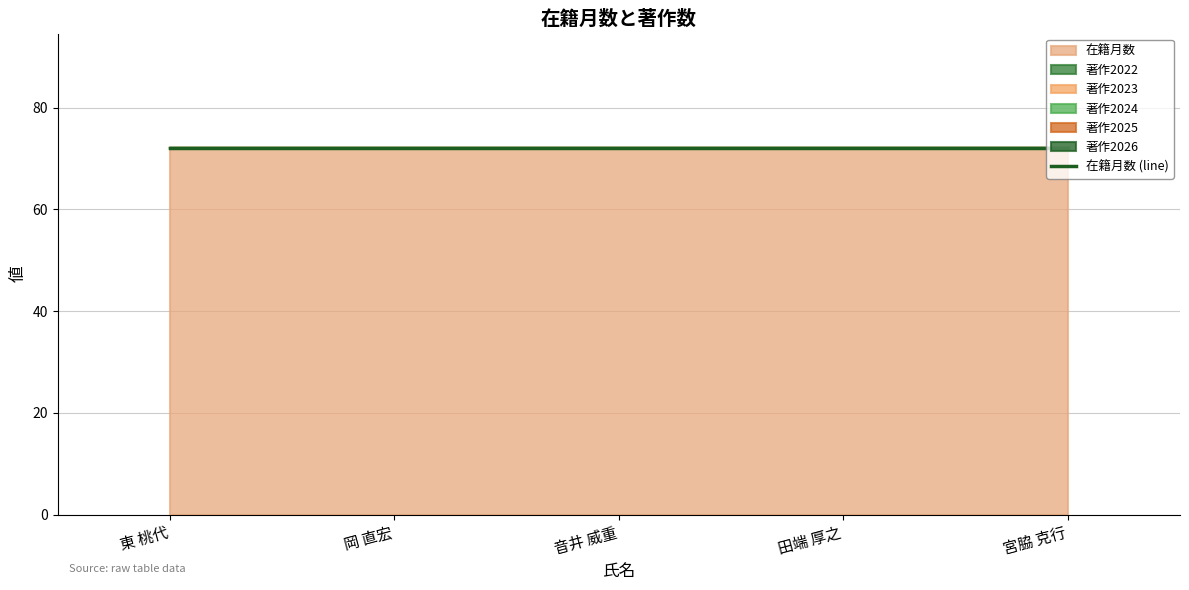

At how many categories does at least one series exceed 7?

5